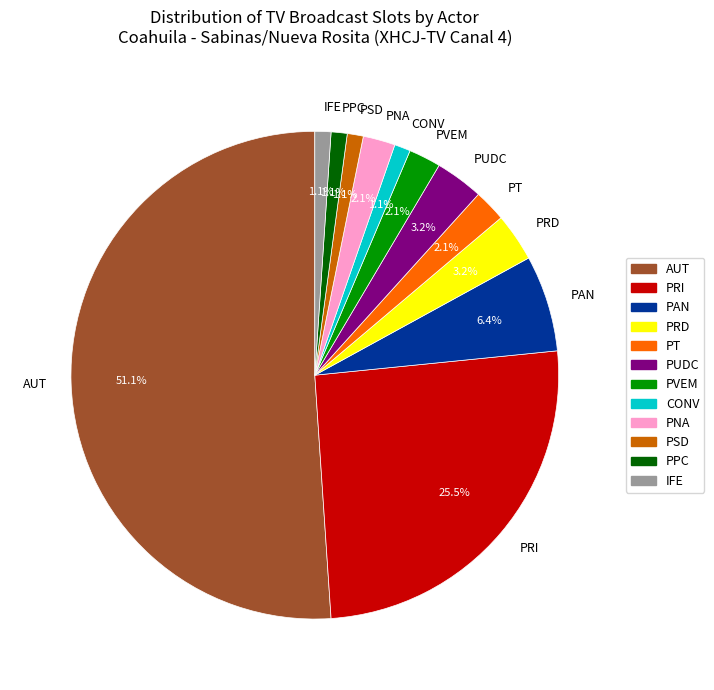

To the nearest percent, what is the difference between the AUT and PRI slice percentages?

26%